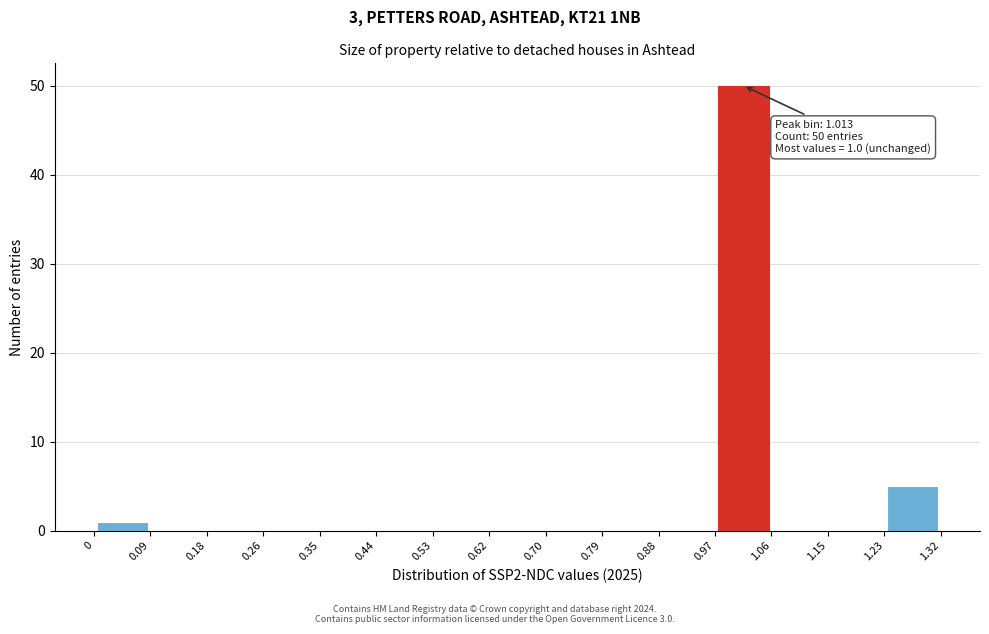

Which range on the x-axis has the tallest bar?

0.97 to 1.06